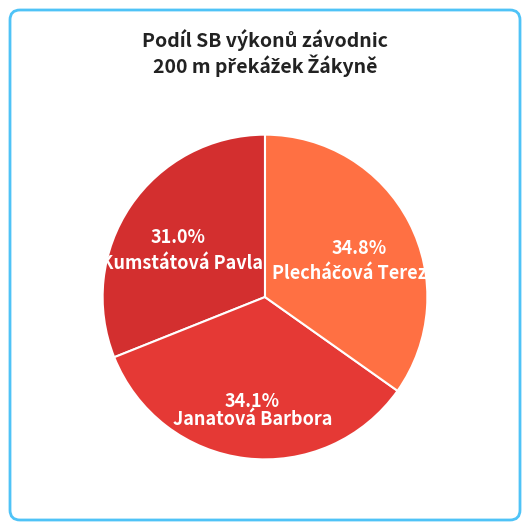

What is the ratio of the value at Kumstátová Pavla to the value at Janatová Barbora?

0.9